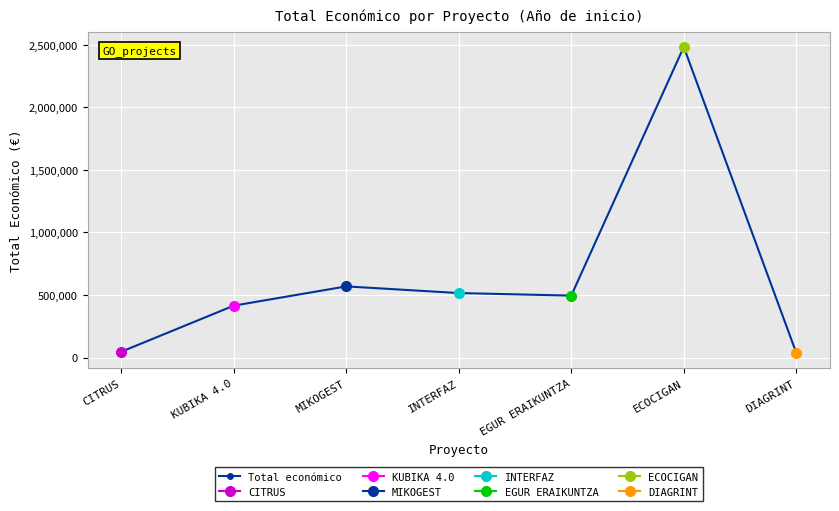

How many values are below 495066?

3